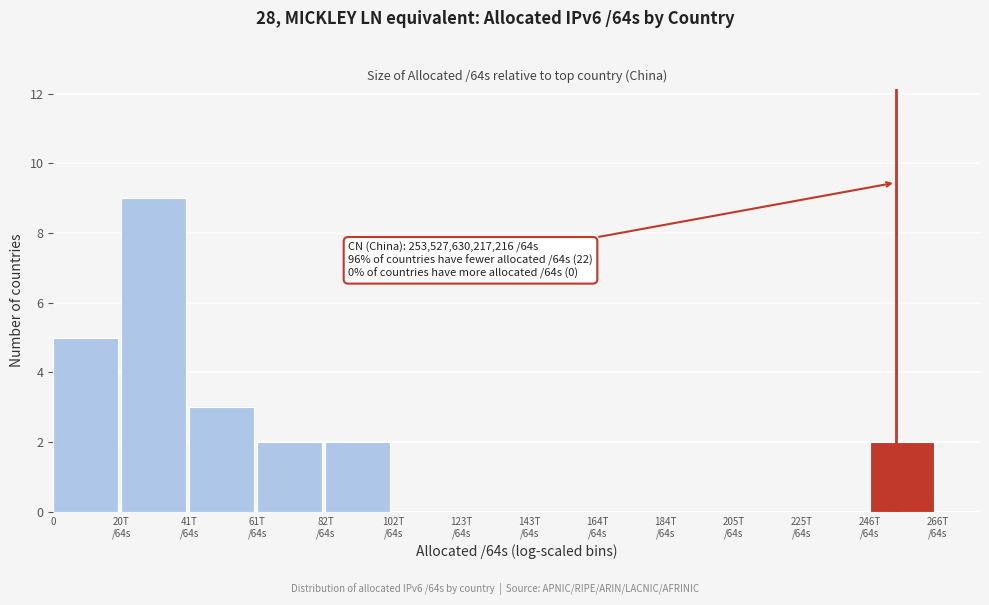

The value at 0 is 5. True or false?

True